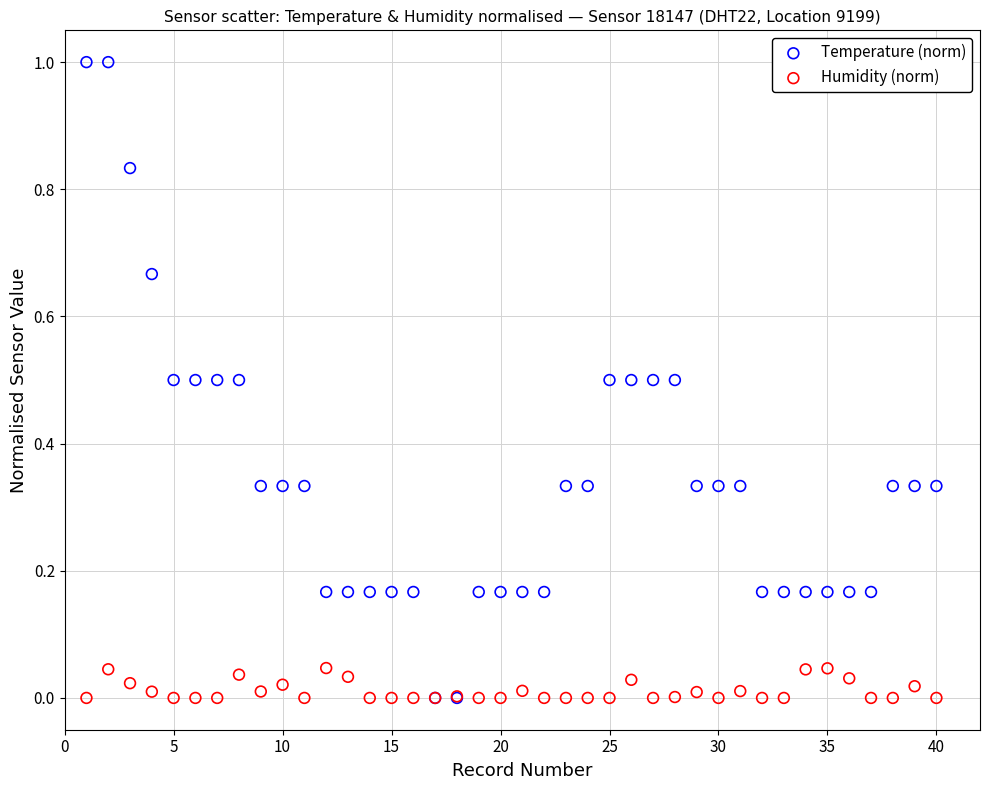

Which series has the largest Y range (max minus min)?

Temperature (norm)